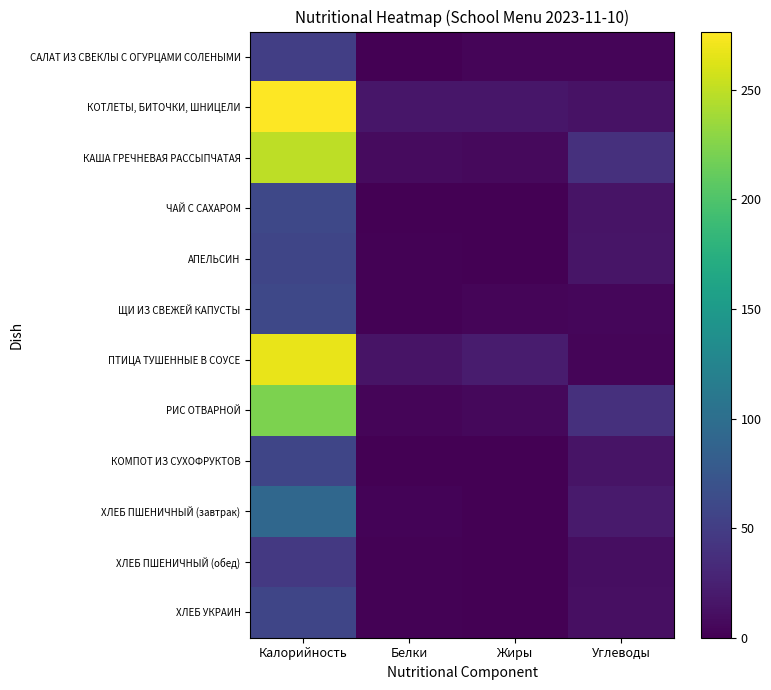

What is the spread (max minus min) of values at Жиры?

21.2